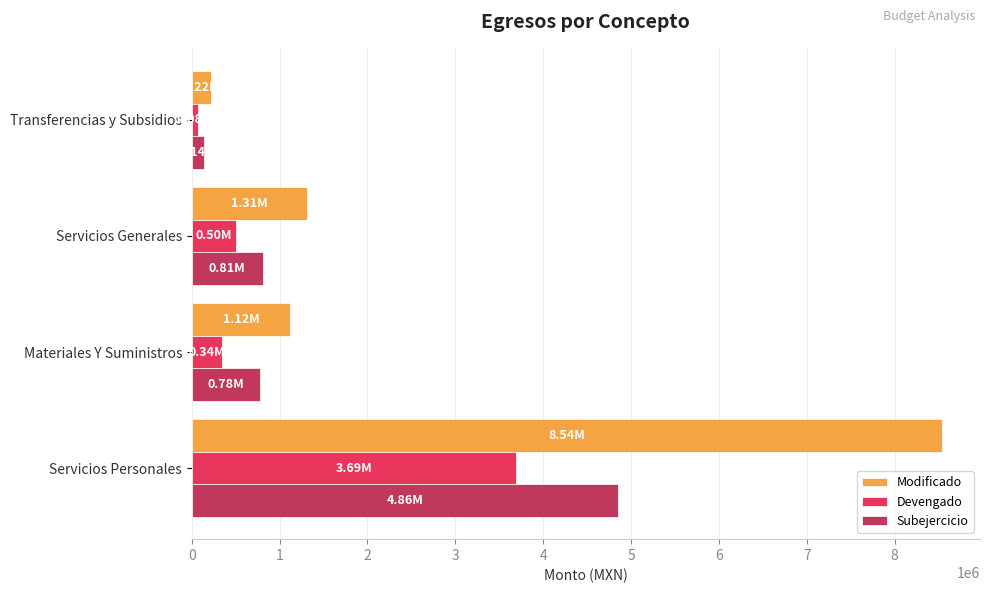

List the series in order of their overall mean, highest first.

Modificado, Subejercicio, Devengado